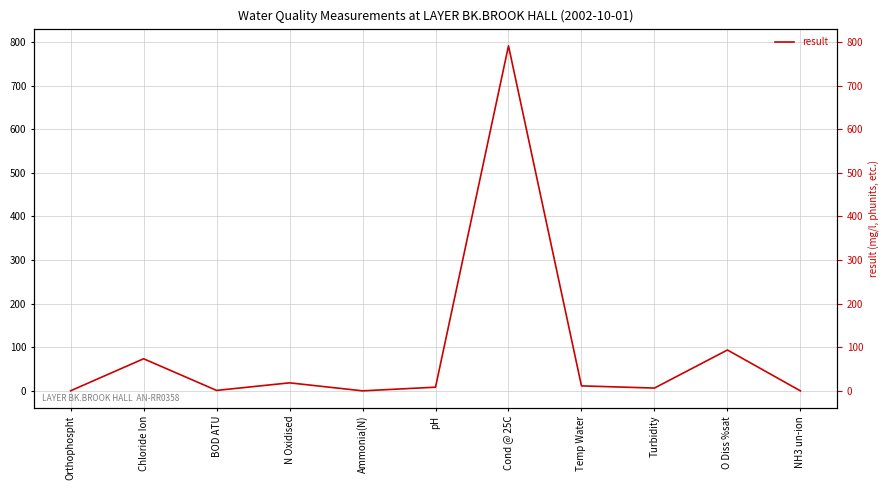

How many points are lower than both their immediate neighbors (excluding endpoints)?

3